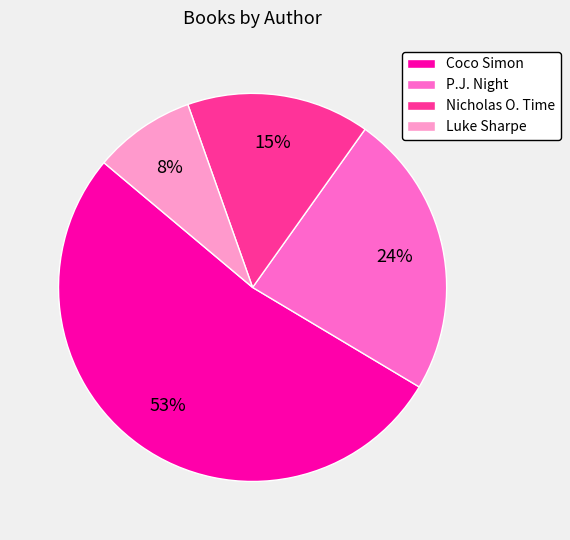

The Nicholas O. Time slice represents 4% of the pie. True or false?

False